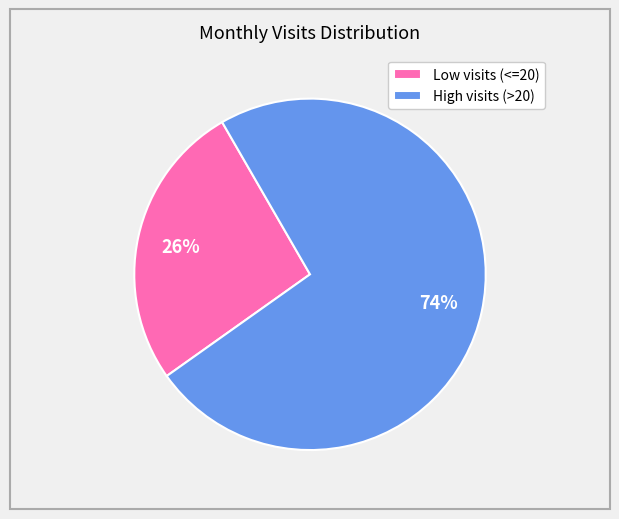

Rank the categories by value from lowest to highest.

Low visits (<=20), High visits (>20)